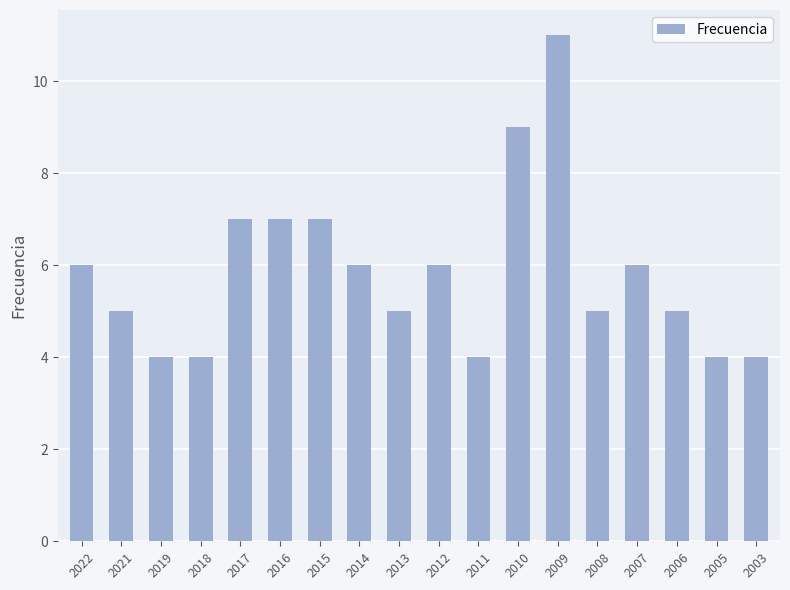

True or false: the data shows 5 at 2006.

True